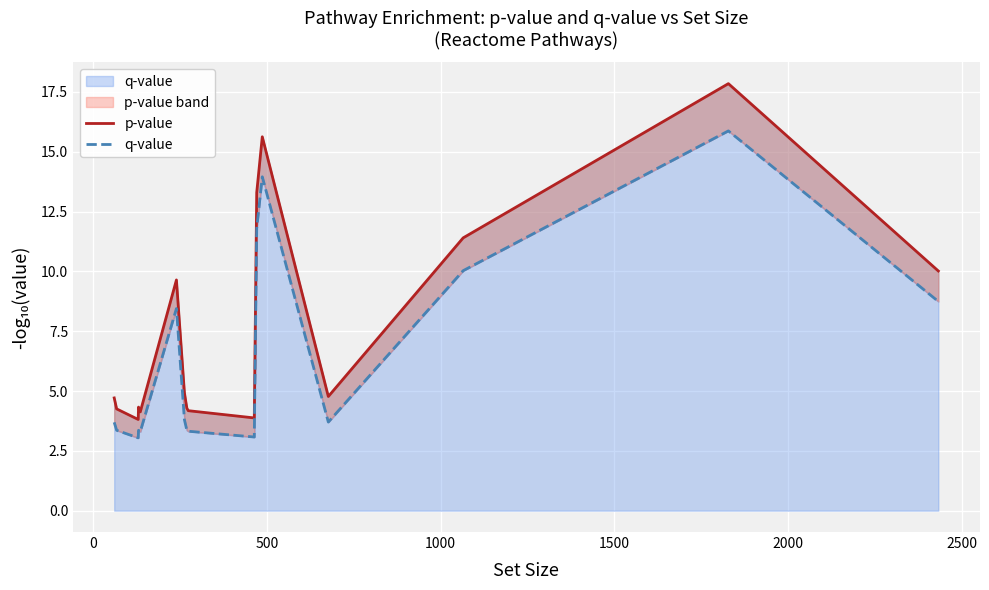

How many categories are shown in the chart?

16